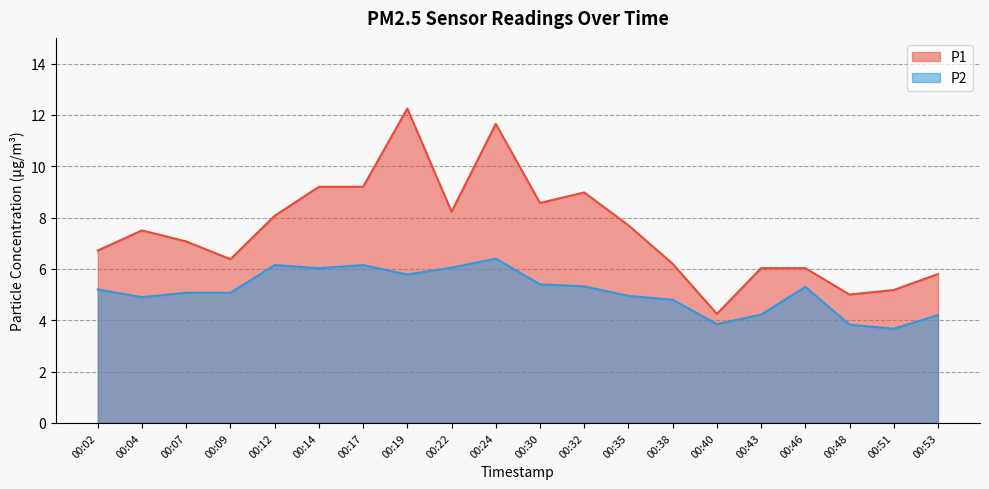

How many distinct data groups are displayed?

2